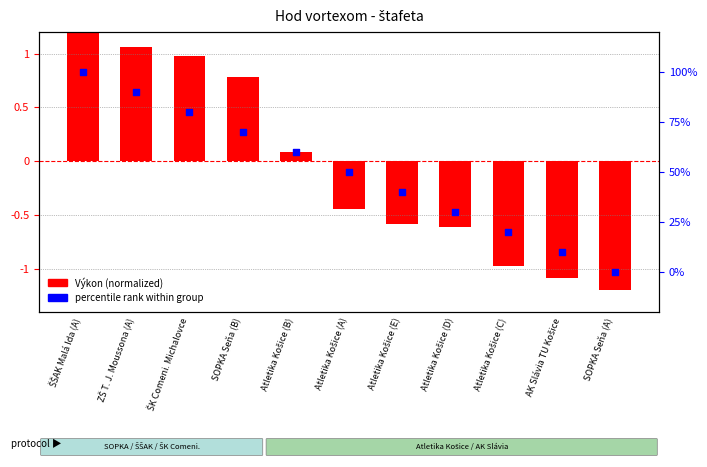

Which series contains the lowest Y value?

Výkon (normalized)